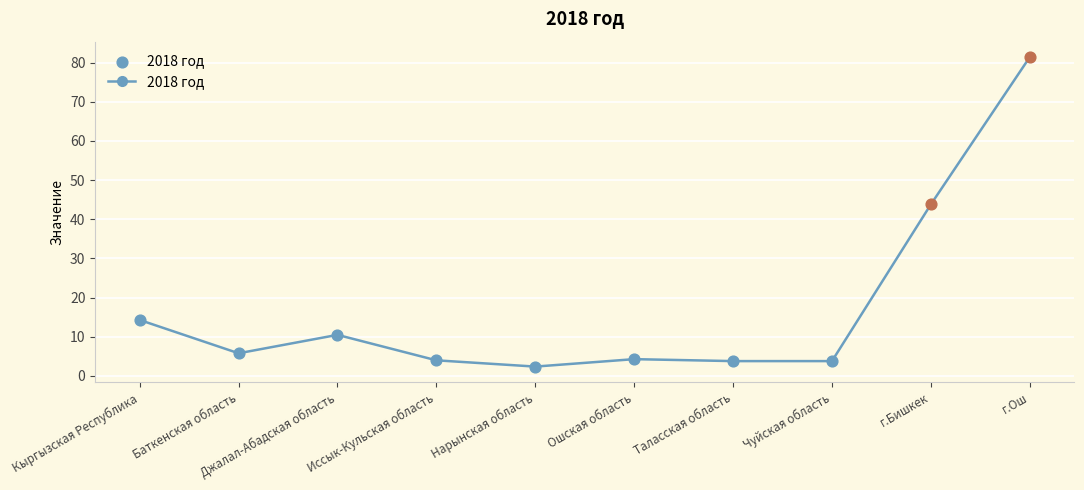

What is the ratio of the value at Баткенская область to the value at г.Бишкек?

0.1